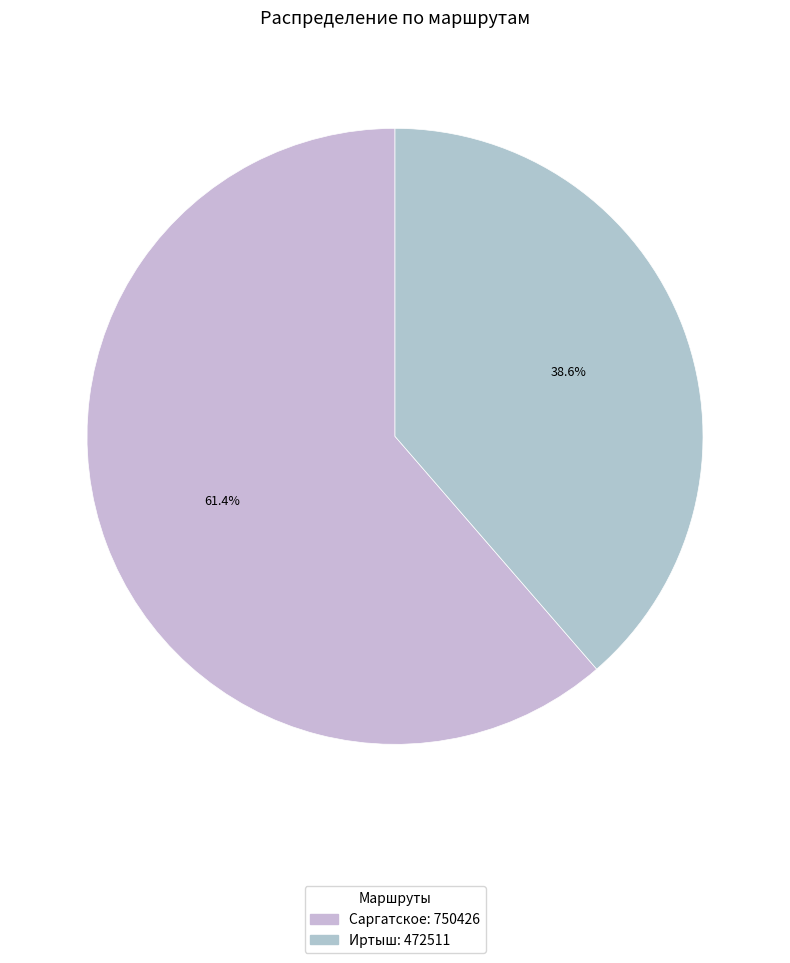

Between Иртыш and Саргатское, which is larger?

Саргатское